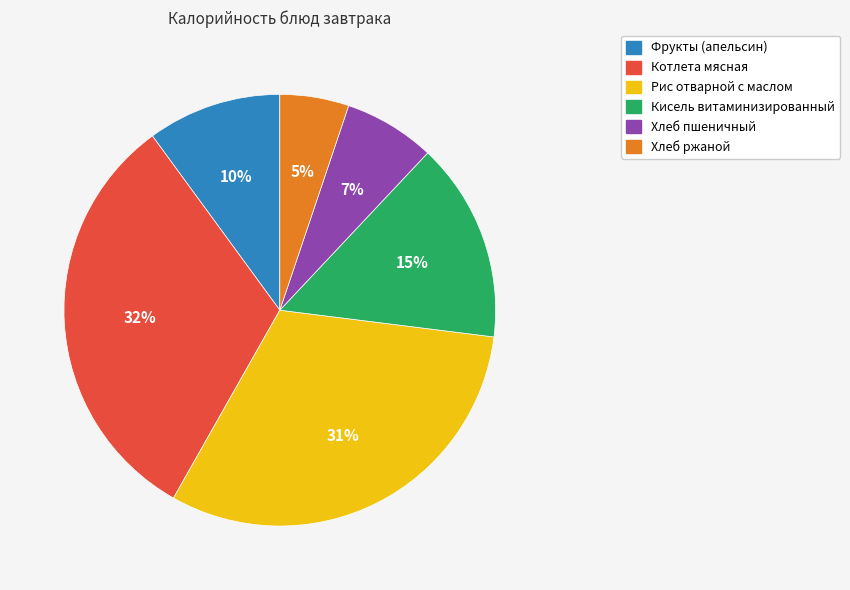

Count the number of slices in the pie.

6